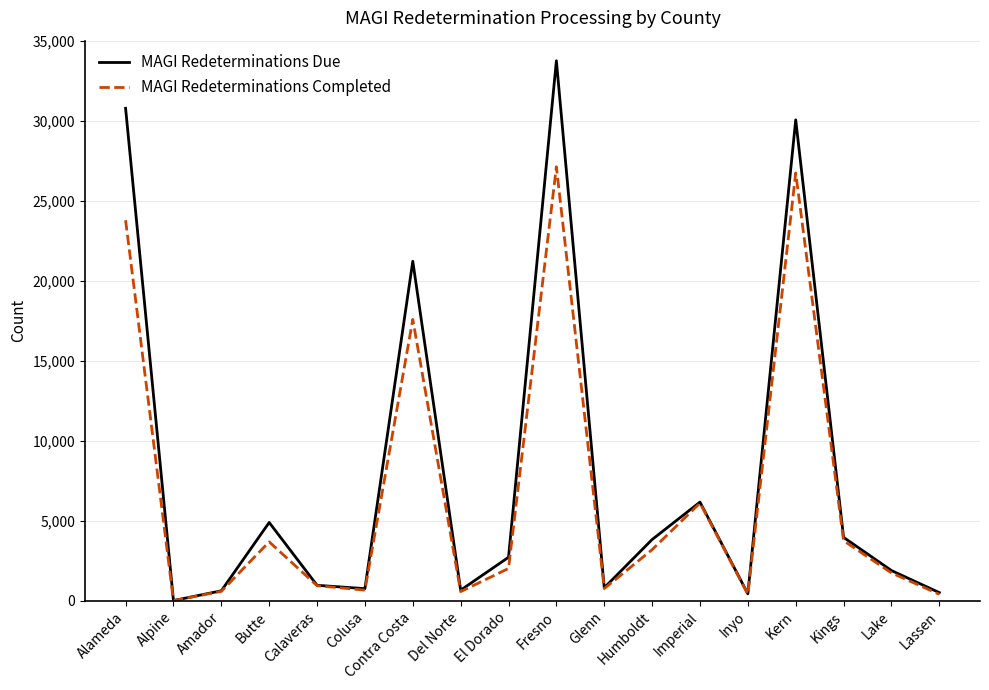

Which series has the widest spread of values?

MAGI Redeterminations Due